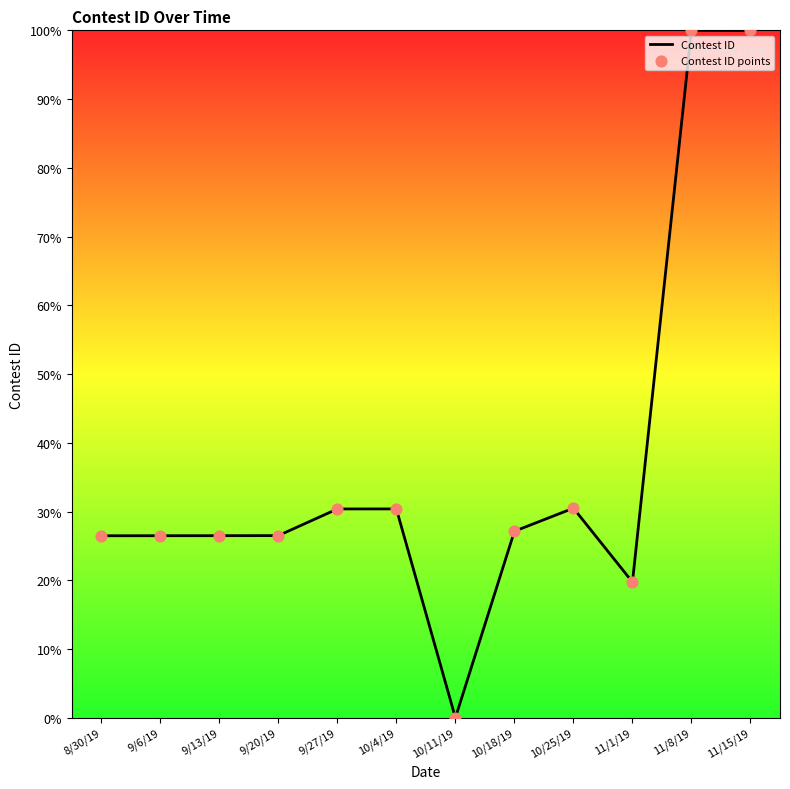

What is the difference between the maximum and minimum values?

100.0